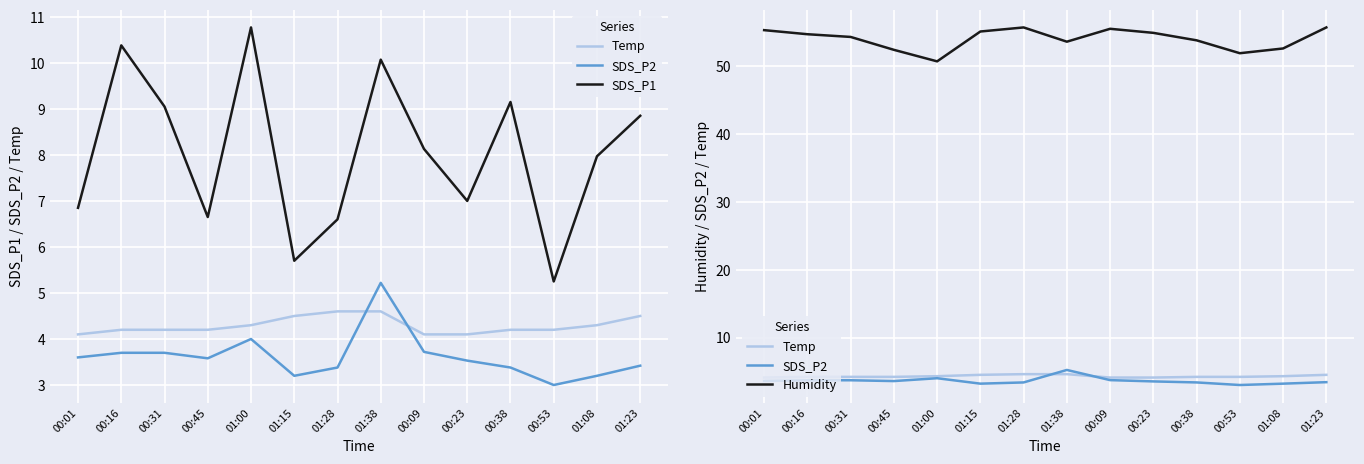

Which category has the lowest value in the Humidity series?

01:00